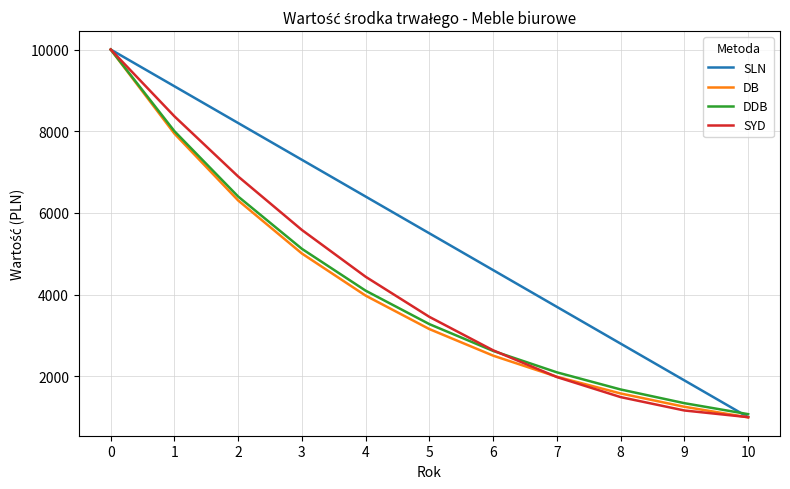

The SLN series shows 378.4 at 10. True or false?

False